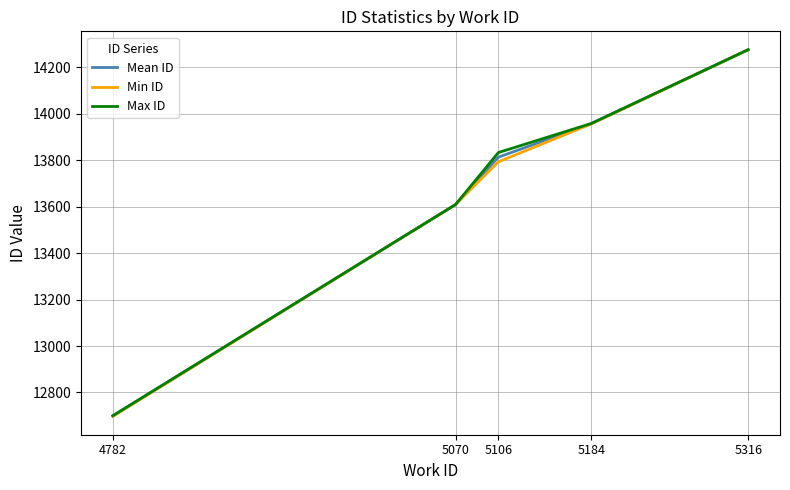

What is the sum of the Mean ID values at 5070 and 5184?

27566.0